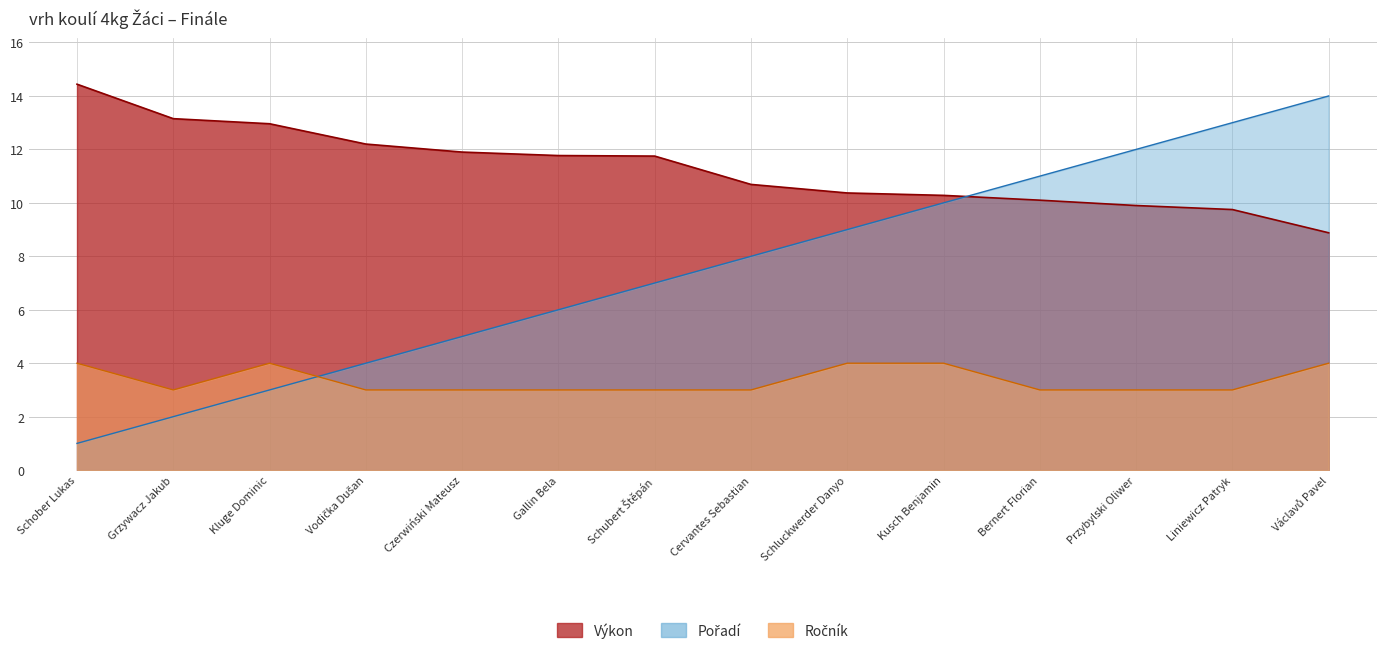

What is the average value of the Ročník series?

3.4